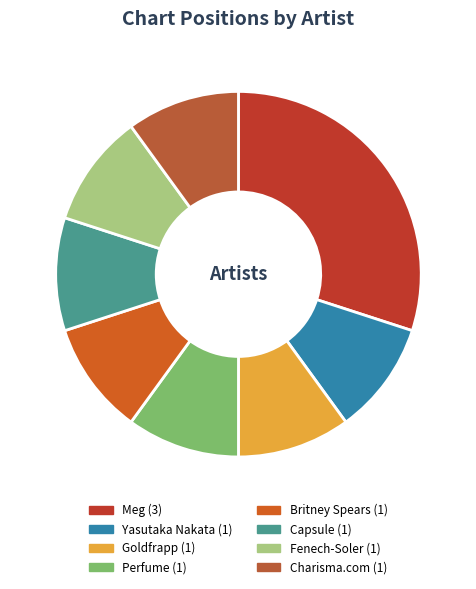

To the nearest percent, what portion does Capsule represent?

10%